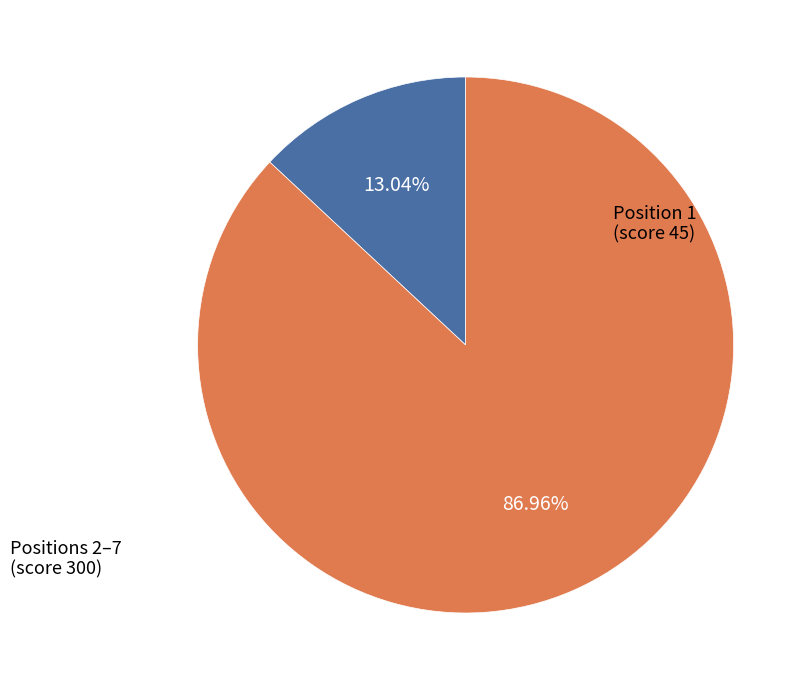

Is there a majority slice in this chart?

Yes